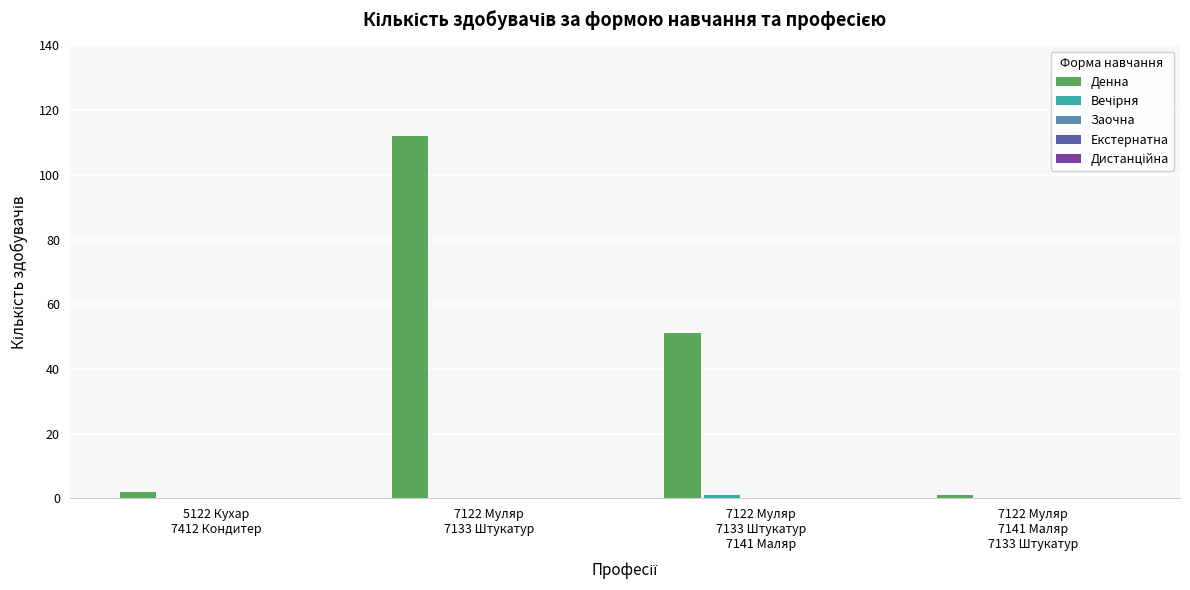

Are the bars horizontal?

No